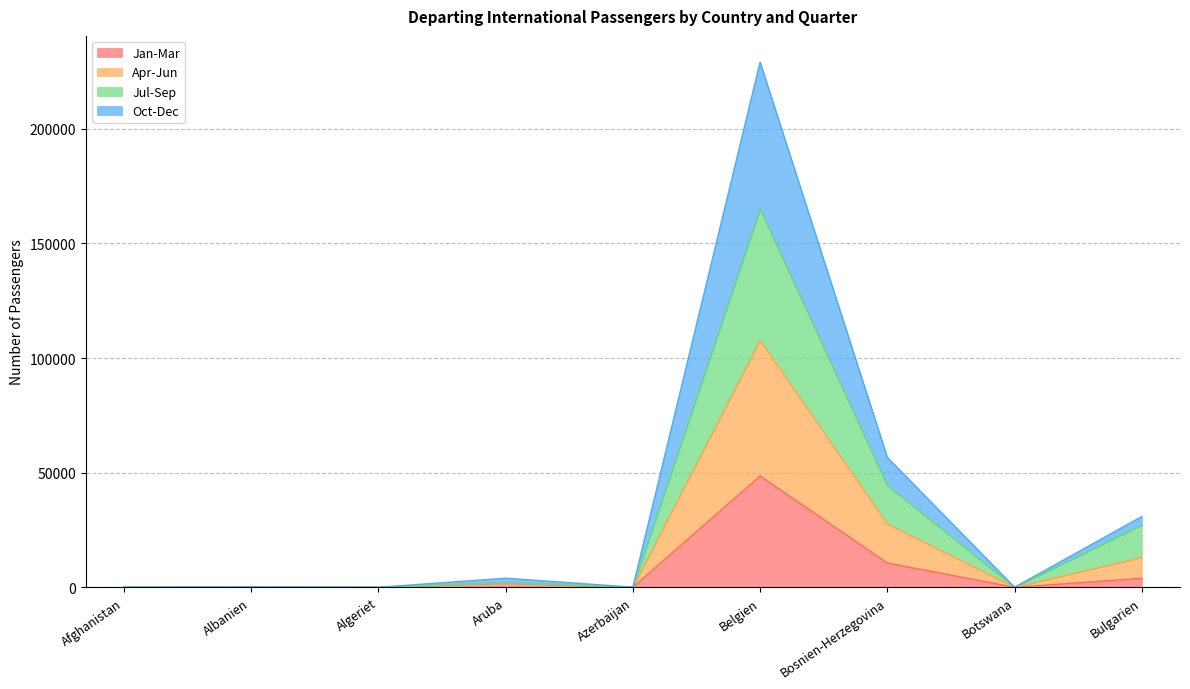

At which label does Jan-Mar reach its peak?

Belgien